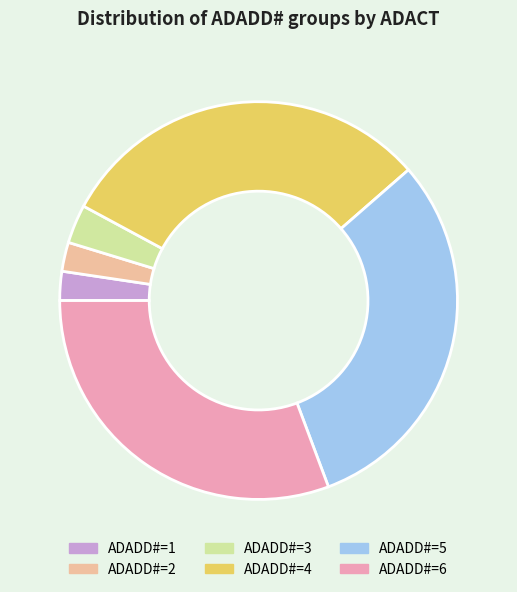

Is there any slice that represents more than half of the pie?

No